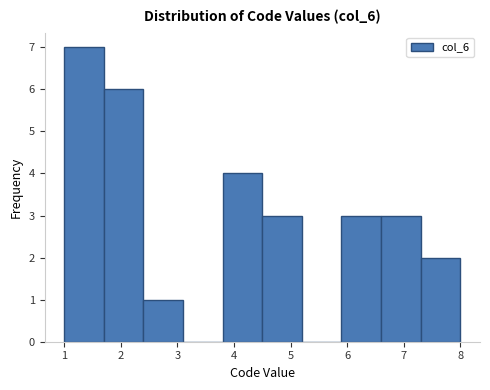

Reading left to right, list every bar in this chart as the range it spans on the x-axis followed by its height. The values are not printed on the chart, so give them approximately, as read against the axis.

1.0 to 1.7: 7
1.7 to 2.4: 6
2.4 to 3.1: 1
3.1 to 3.8: 0
3.8 to 4.5: 4
4.5 to 5.2: 3
5.2 to 5.9: 0
5.9 to 6.6: 3
6.6 to 7.3: 3
7.3 to 8.0: 2